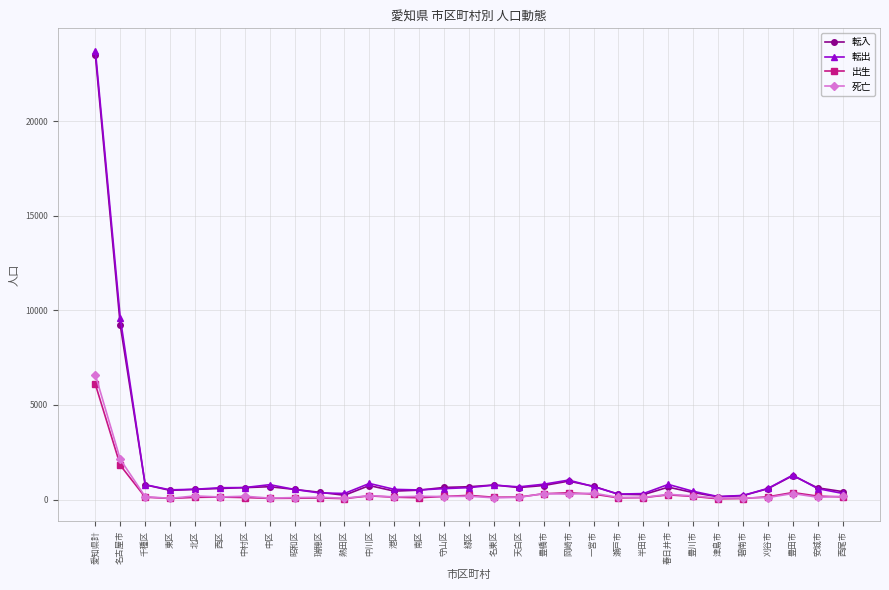

True or false: 転出 has a value of 785 at 中区.

True